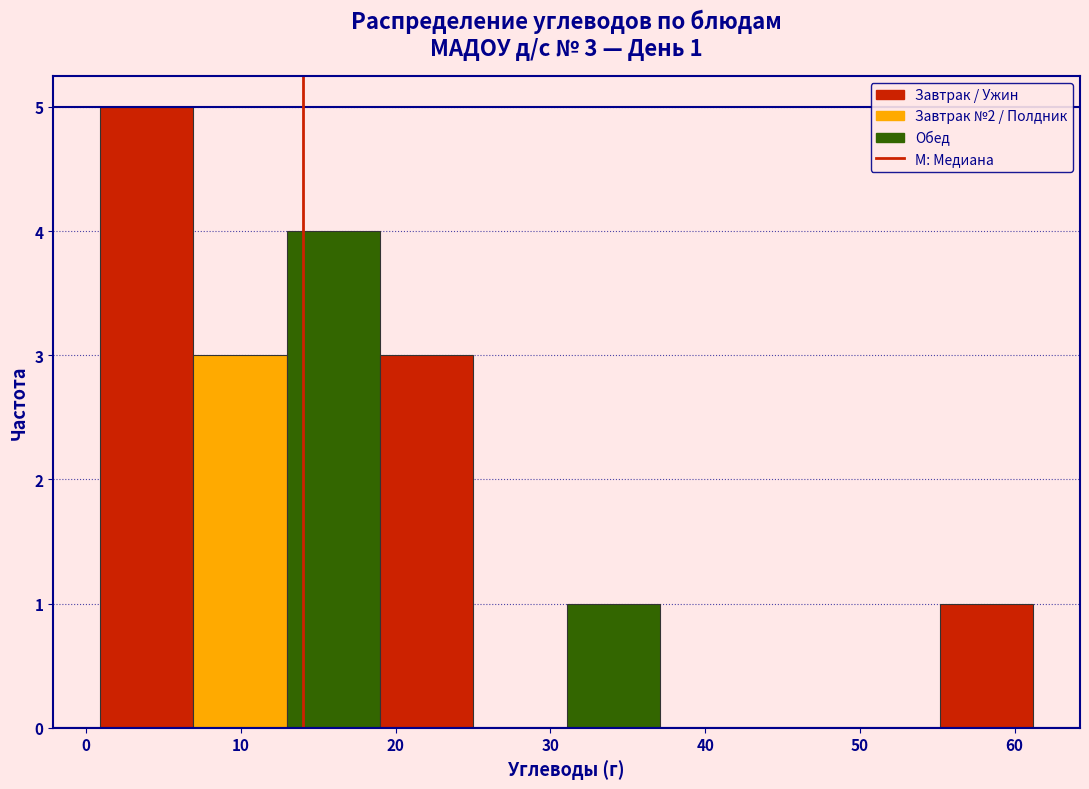

Over which range of the x-axis is the bar tallest?

1 to 7